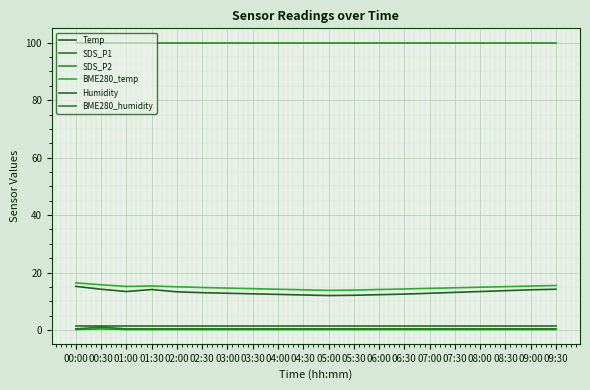

What is the minimum value shown in the chart?

0.2